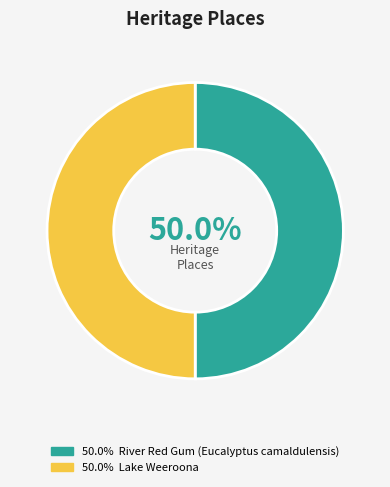

How many segments does this pie chart have?

2